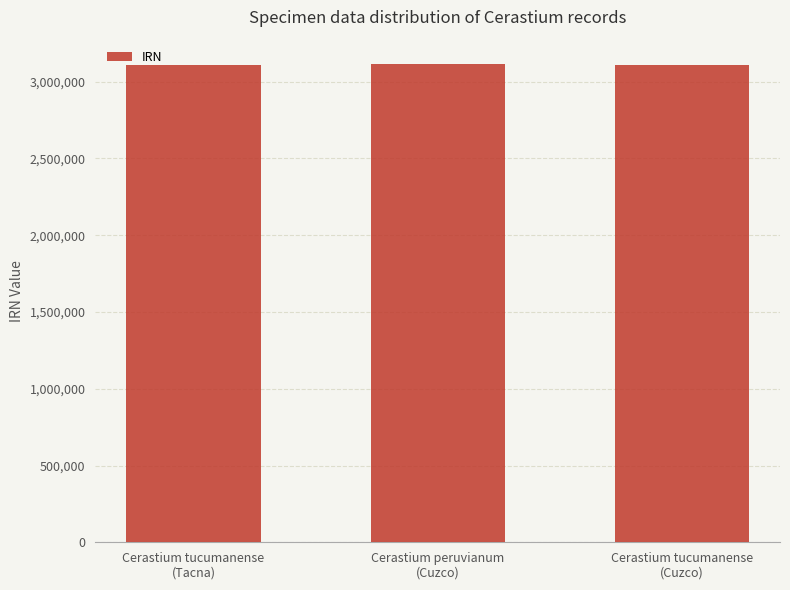

Approximately how many times larger is the value at Cerastium tucumanense
(Cuzco) compared to Cerastium peruvianum
(Cuzco)?

1.0